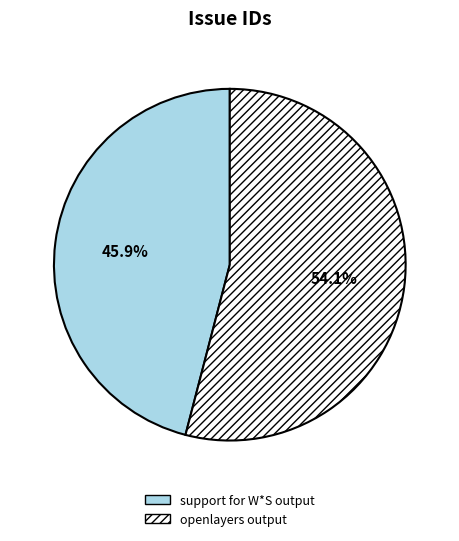

Combined, do openlayers output and support for W*S output account for over 50%?

Yes